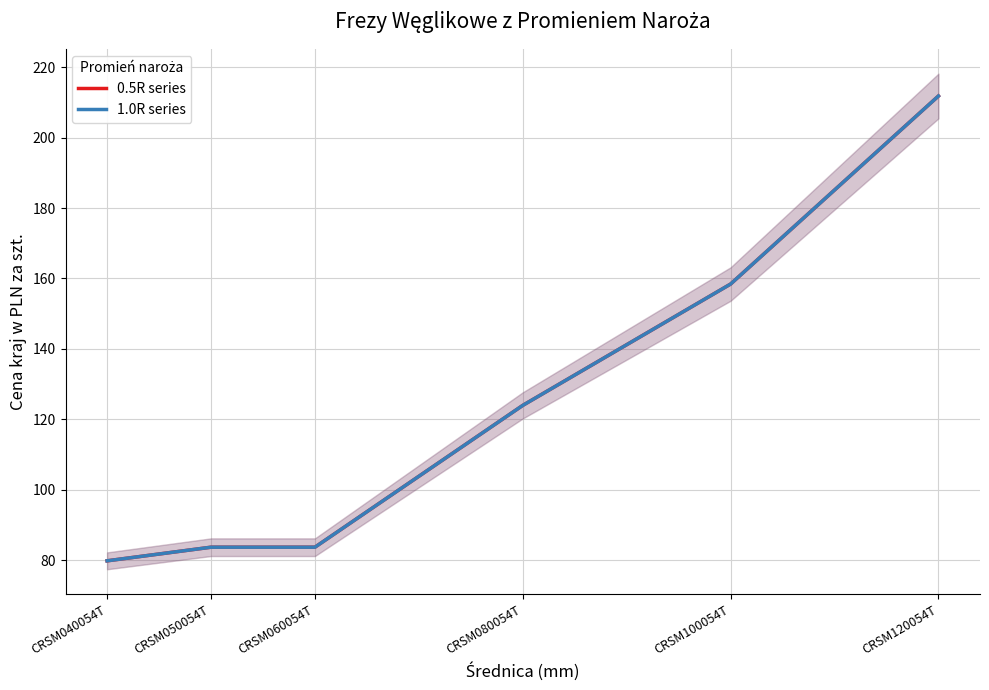

Which series has the largest range (max minus min)?

0.5R series